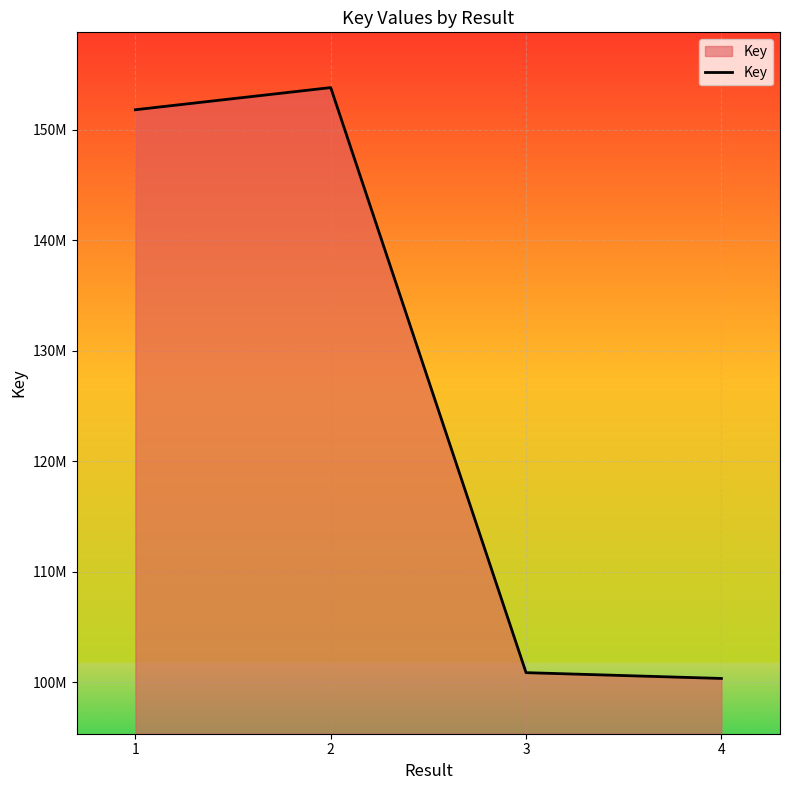

What is the ratio of the value at 4 to the value at 3?

1.0